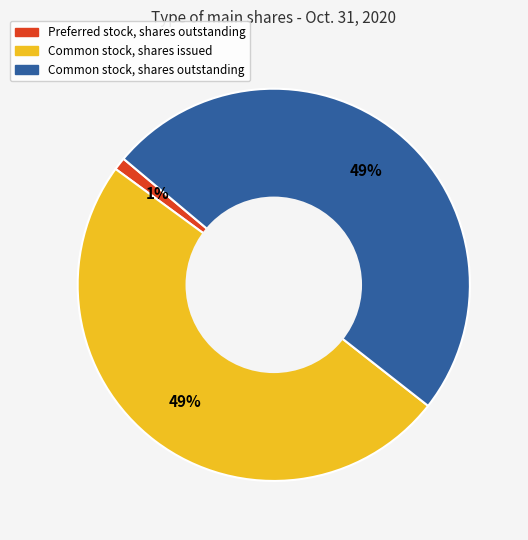

Between Common stock, shares issued and Preferred stock, shares outstanding, which is larger?

Common stock, shares issued